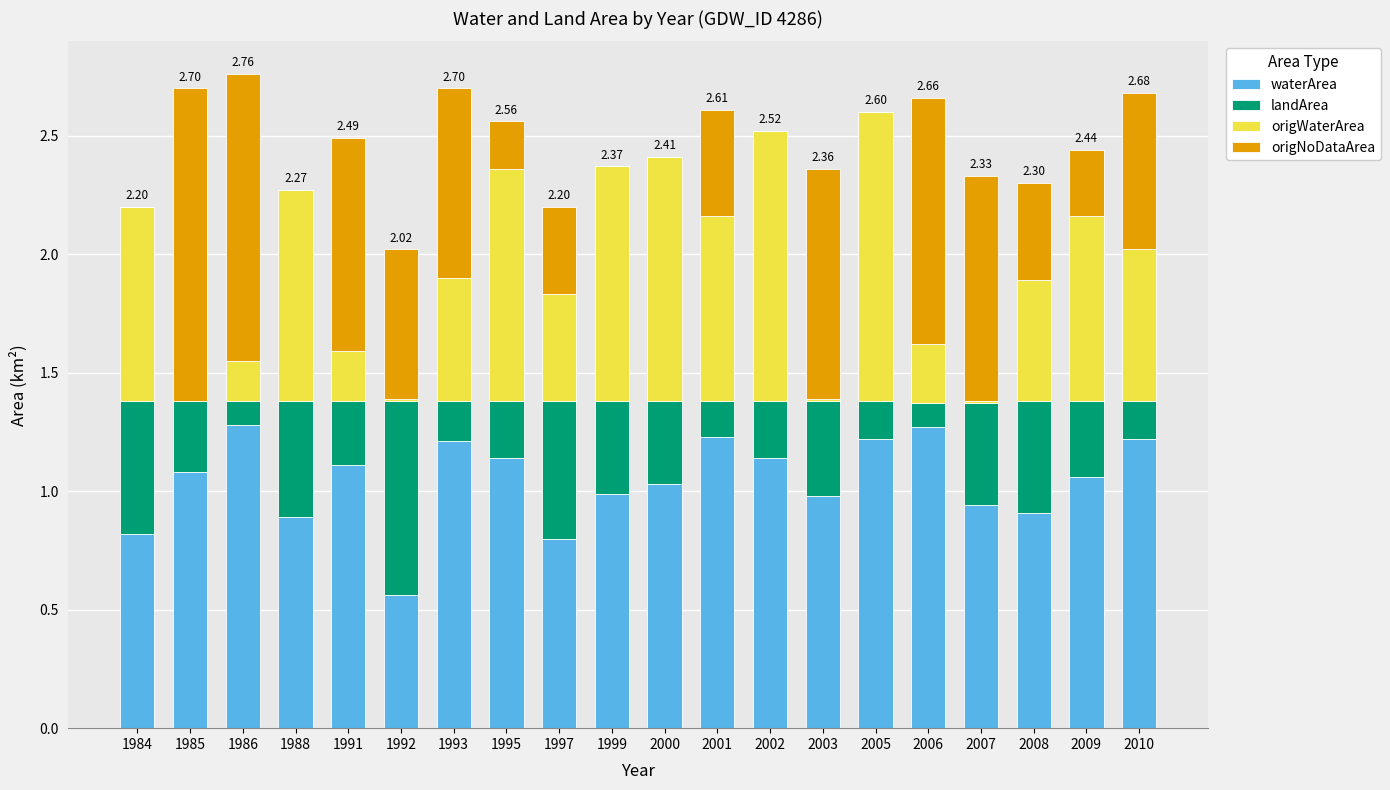

What is the total value across all series at 1991?

2.5